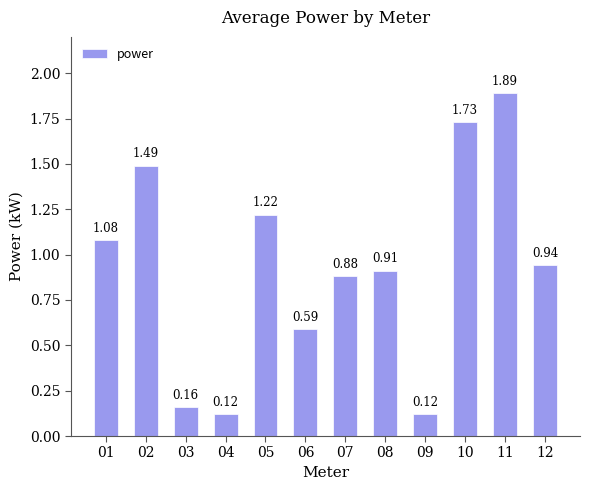

What is the sum of all values?

11.1